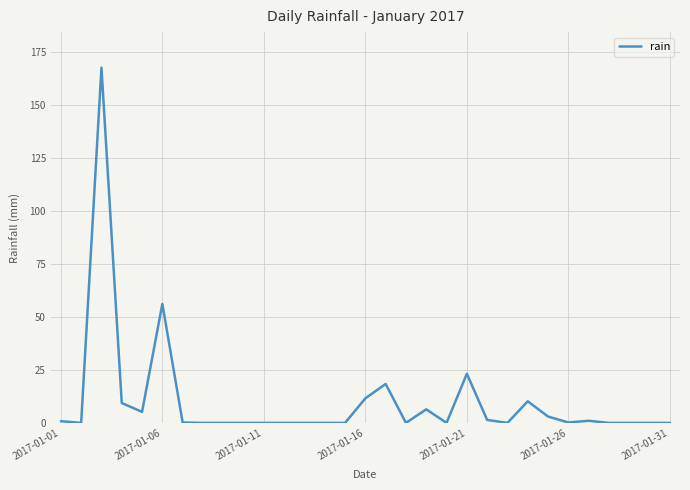

What is the maximum value shown in the chart?

167.8